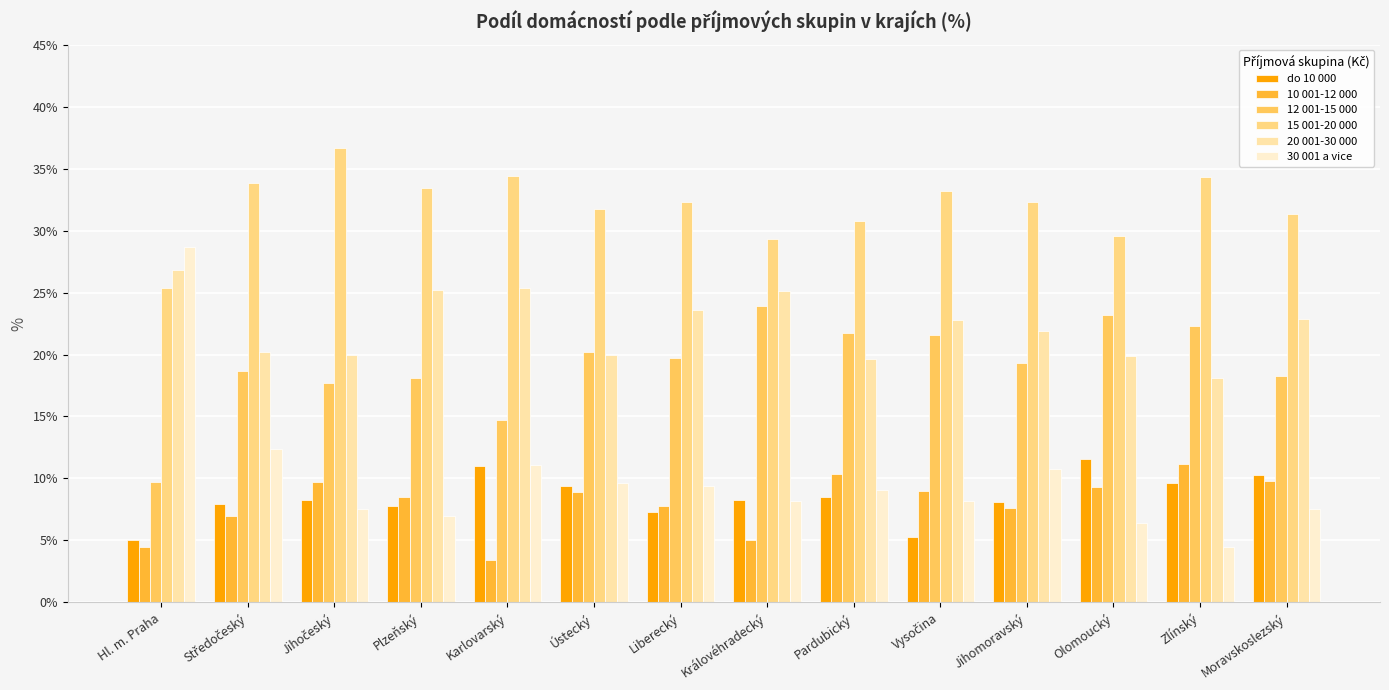

Which series has the largest range (max minus min)?

30 001 a vice